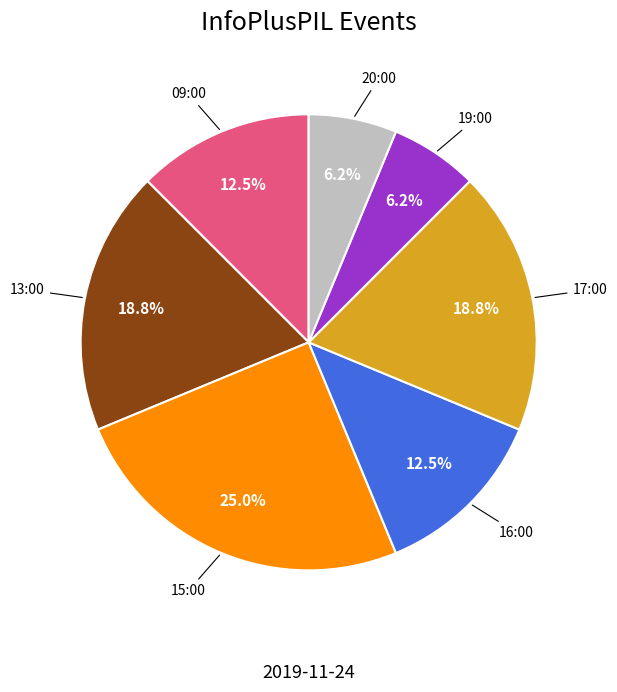

To the nearest percent, what percentage of the pie is 17:00?

19%